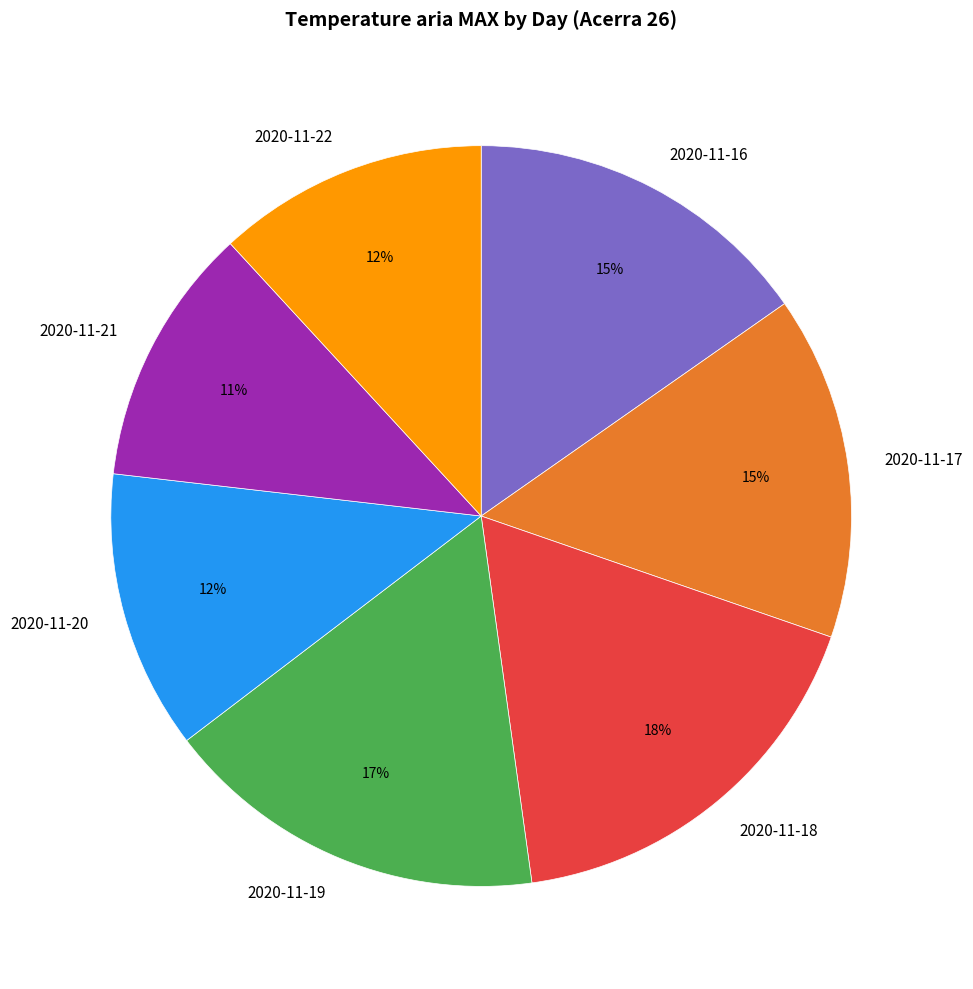

How many slices are in this pie chart?

7